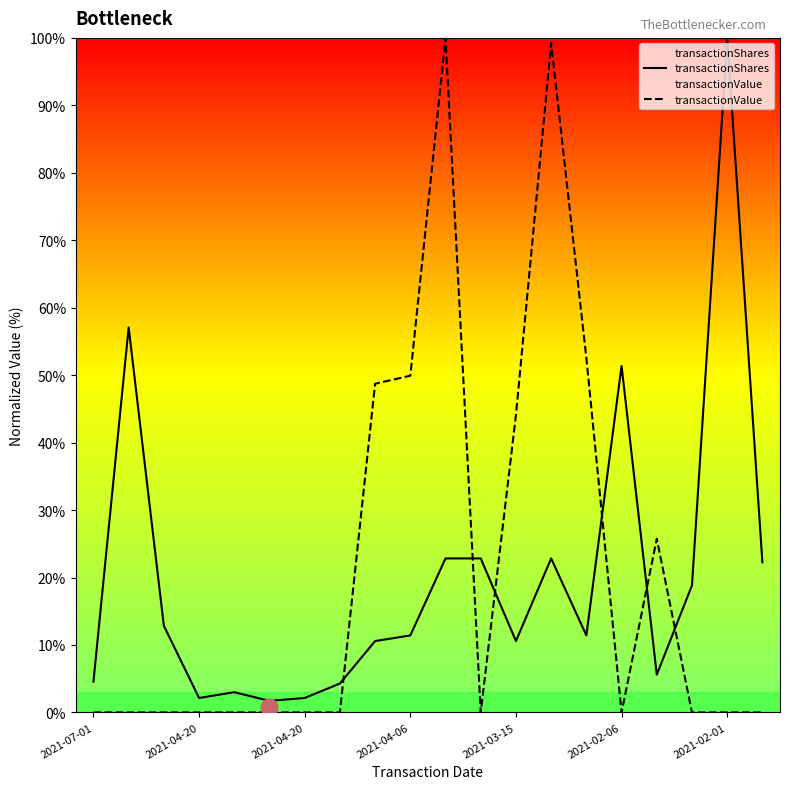

How many values in the transactionValue series exceed 0?

7